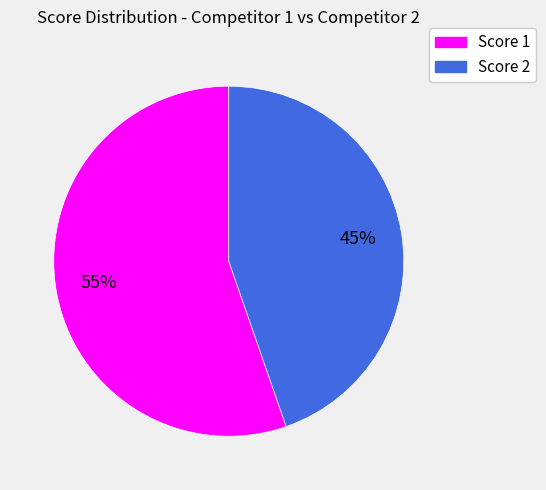

To the nearest percent, what is the average slice percentage?

50%